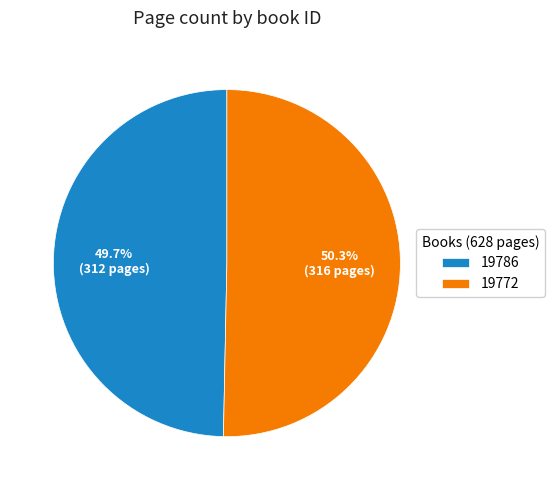

Count the number of slices in the pie.

2